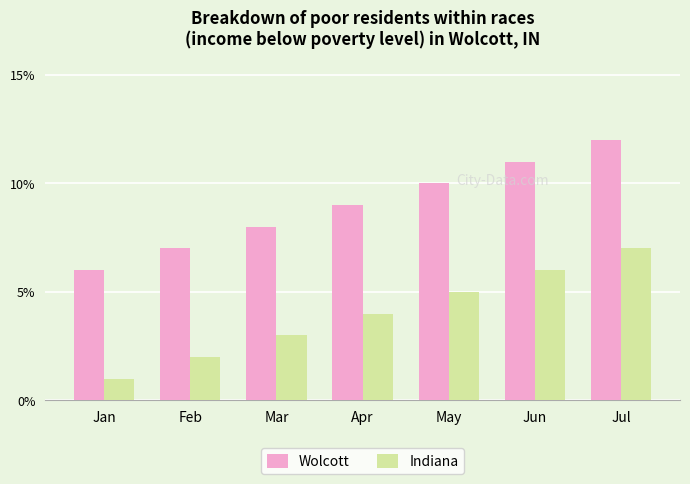

At which label is Indiana closest to 4?

Apr